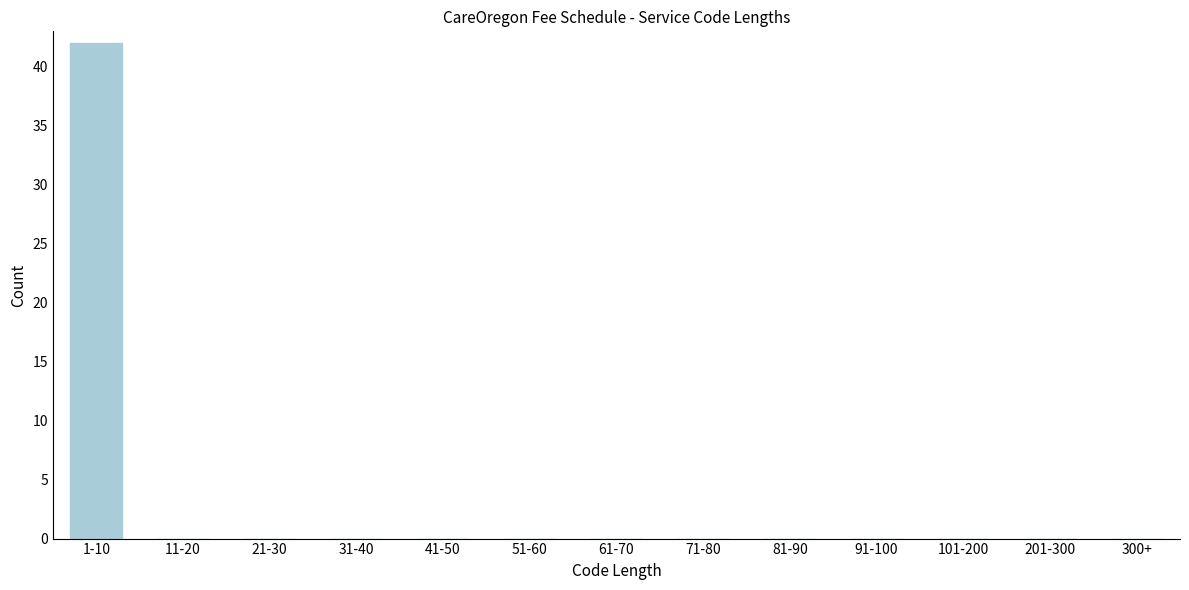

Reading right to left, what are all the values shown in this chart?

300+=0	201-300=0	101-200=0	91-100=0	81-90=0	71-80=0	61-70=0	51-60=0	41-50=0	31-40=0	21-30=0	11-20=0	1-10=42